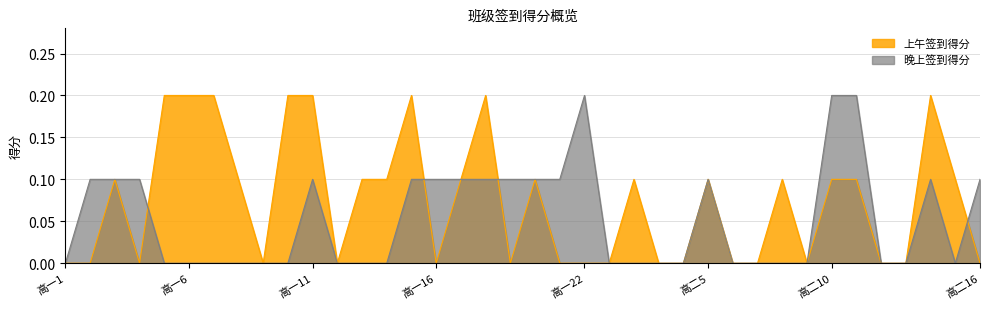

How many times do 晚上签到得分 and 上午签到得分 cross each other?

4